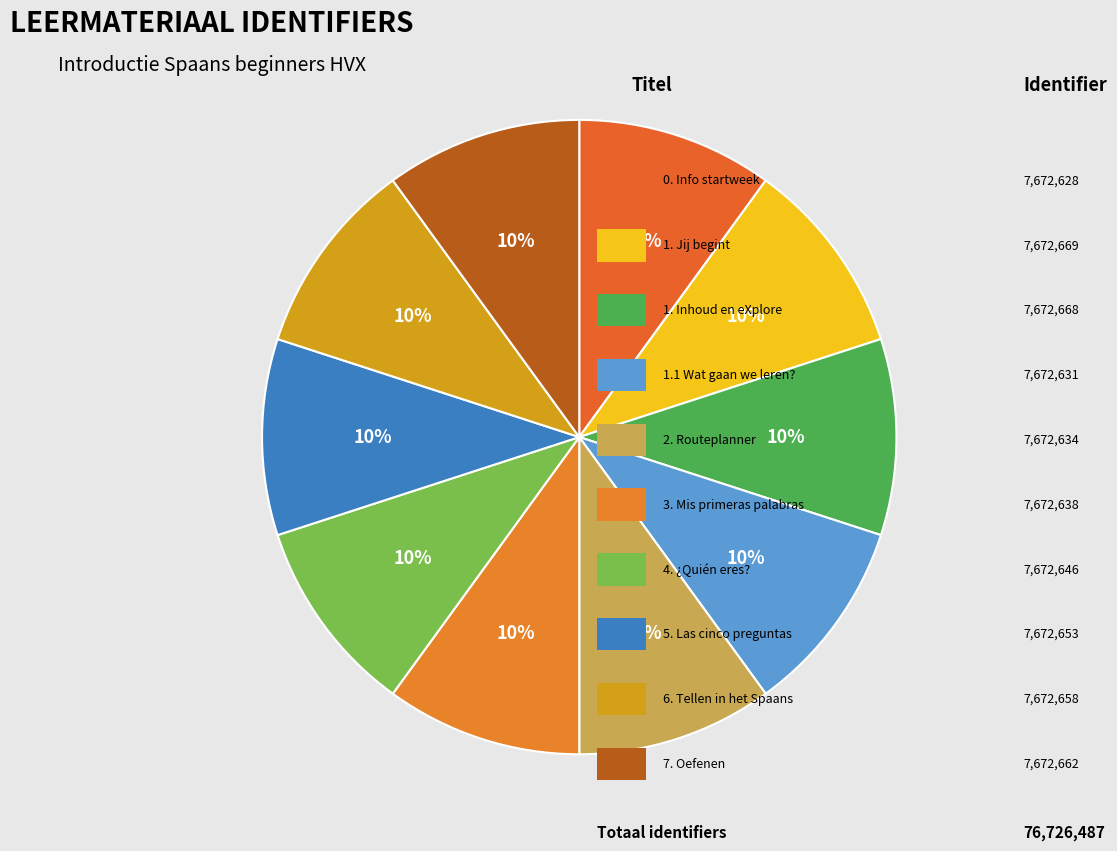

What is the largest slice in the pie chart?

1.Jij begint